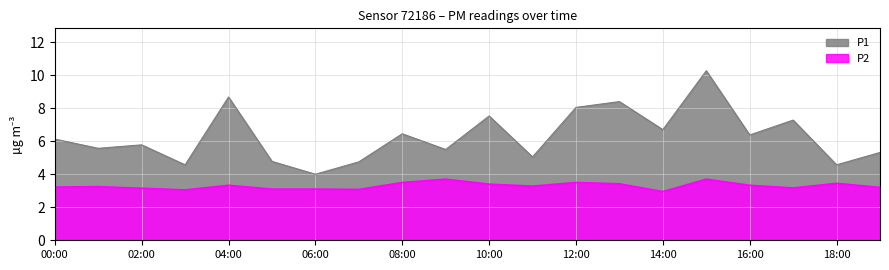

True or false: P2 has more than 2 points higher than both neighbors.

True